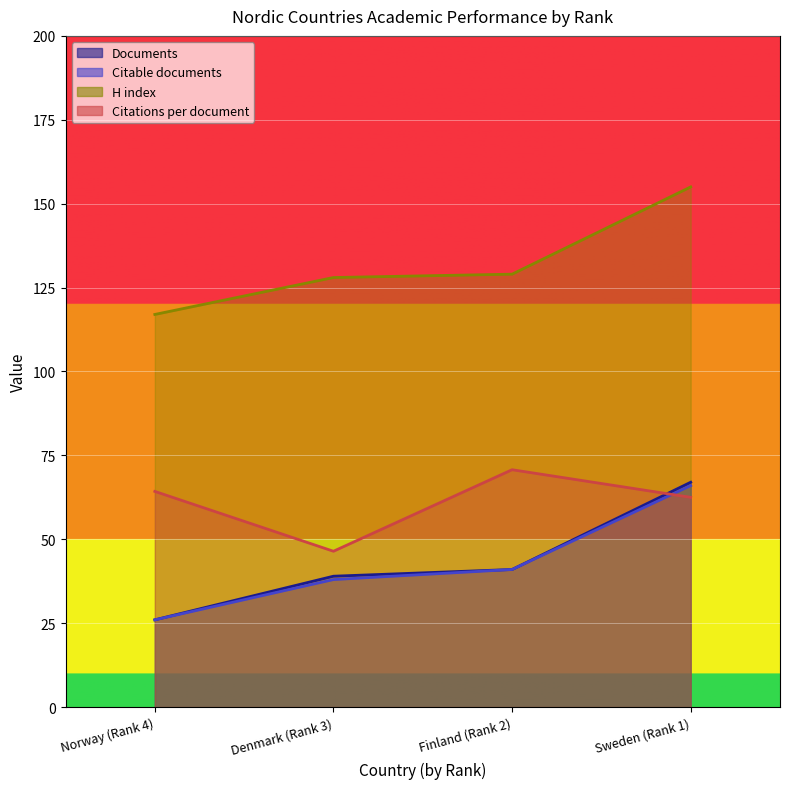

What is the total value across all series at Finland (Rank 2)?

281.7